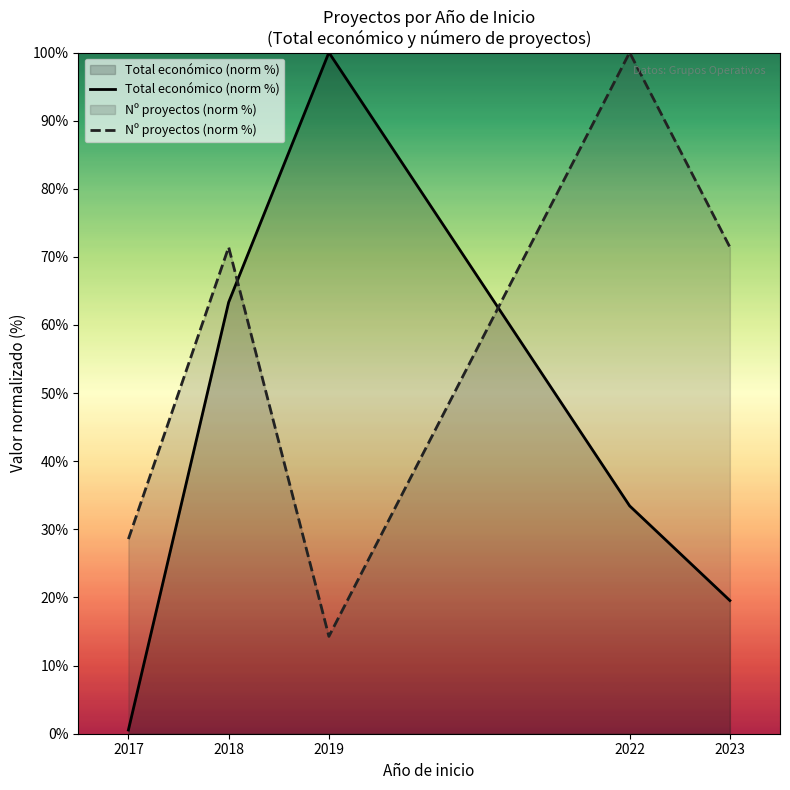

How many lines are shown in the chart?

2